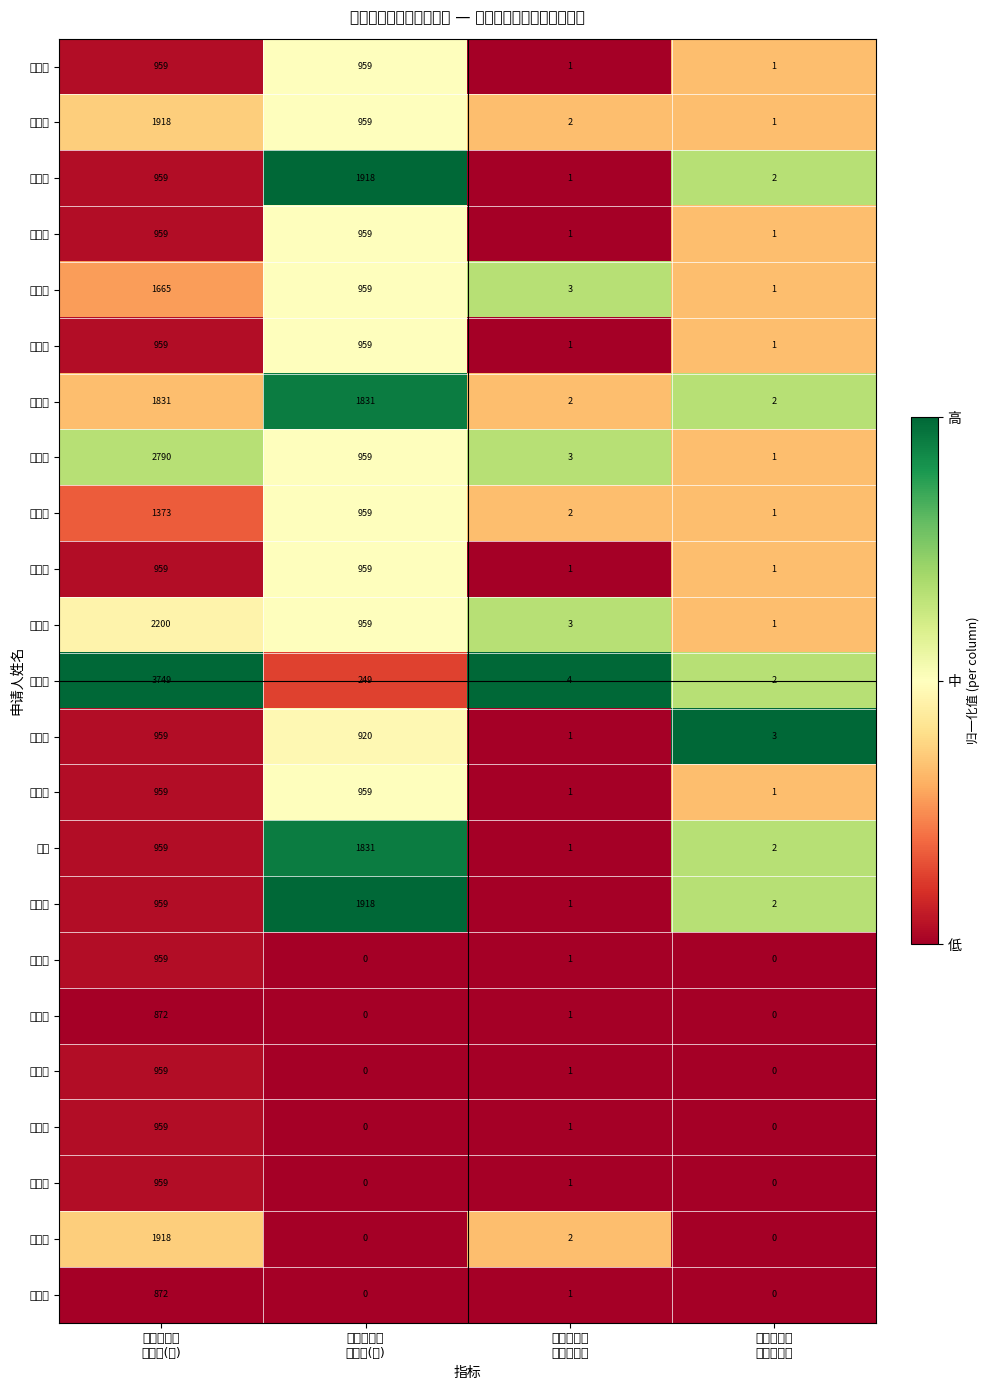

Which label corresponds to the largest value in the chart?

新湖居委会
保障金(元)